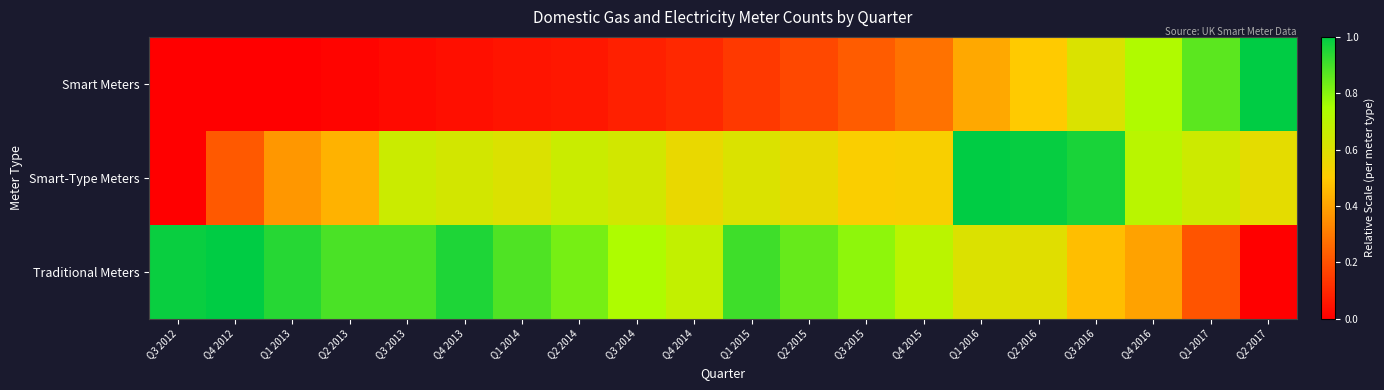

Which label corresponds to the largest value in the chart?

Q2 2017